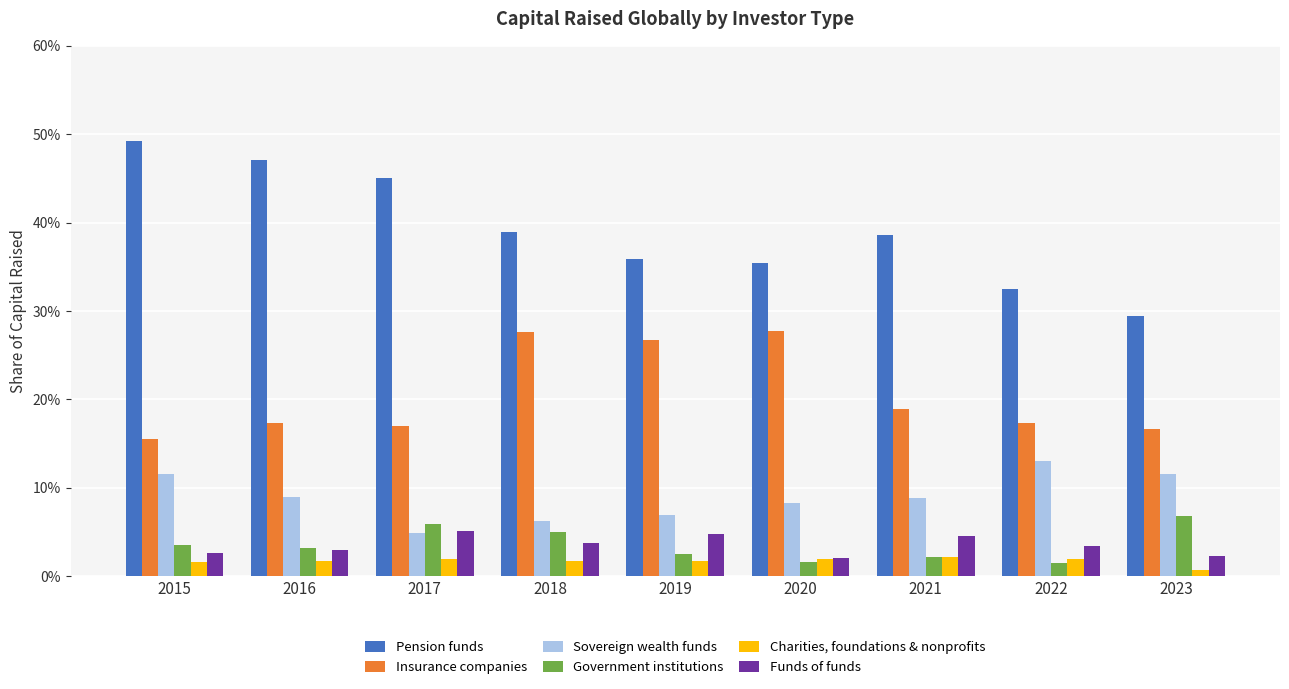

Reading left to right, extract all data points from this chart.

Pension funds: 0.5	0.5	0.5	0.4	0.4	0.4	0.4	0.3	0.3
Insurance companies: 0.2	0.2	0.2	0.3	0.3	0.3	0.2	0.2	0.2
Sovereign wealth funds: 0.1	0.1	0.0	0.1	0.1	0.1	0.1	0.1	0.1
Government institutions: 0.0	0.0	0.1	0.1	0.0	0.0	0.0	0.0	0.1
Charities, foundations & nonprofits: 0.0	0.0	0.0	0.0	0.0	0.0	0.0	0.0	0.0
Funds of funds: 0.0	0.0	0.1	0.0	0.0	0.0	0.0	0.0	0.0